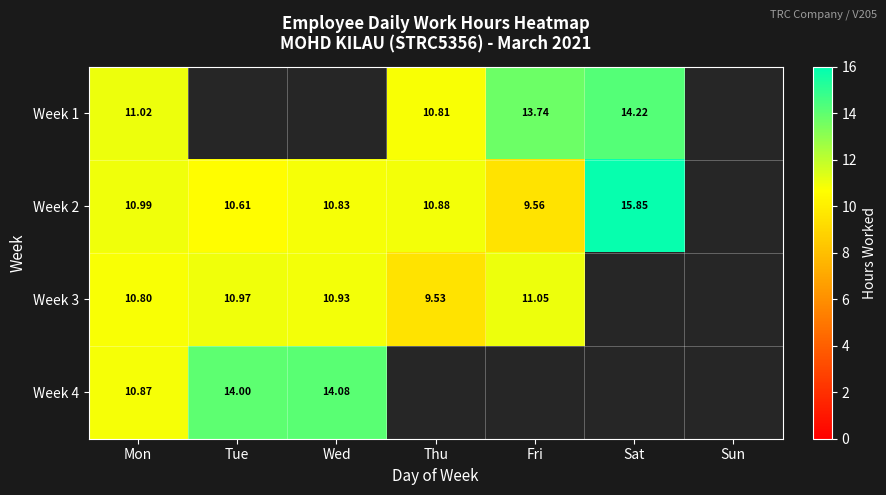

Is the value of Week 2 at Tue greater than the value of Week 1 at Fri?

No